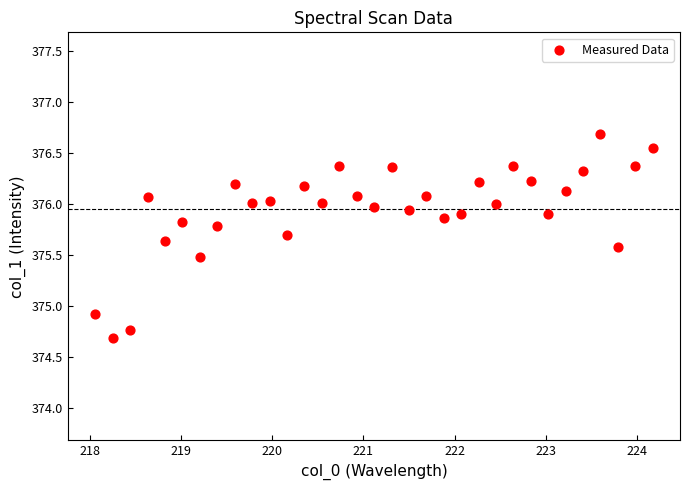

What is the range of Y values (max minus min)?

2.0